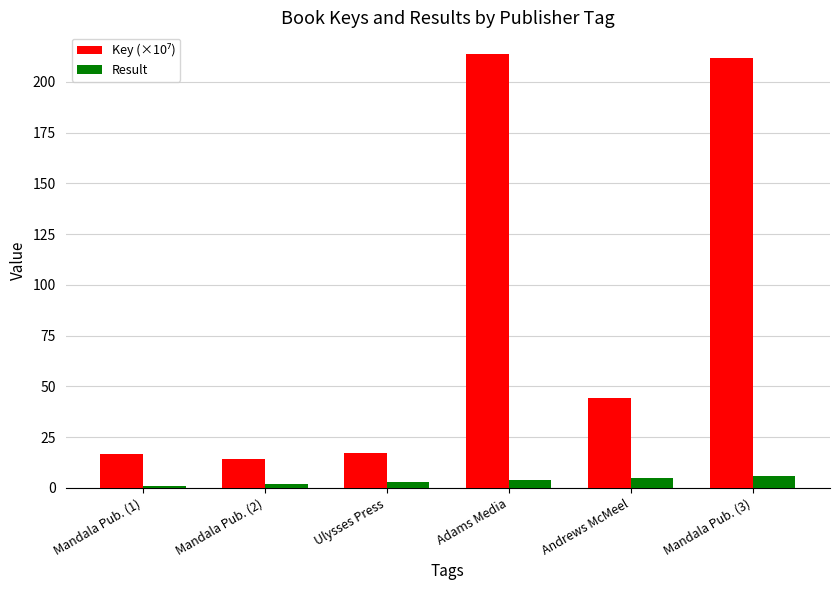

Is it true that Result equals 5.0 at Andrews McMeel?

True